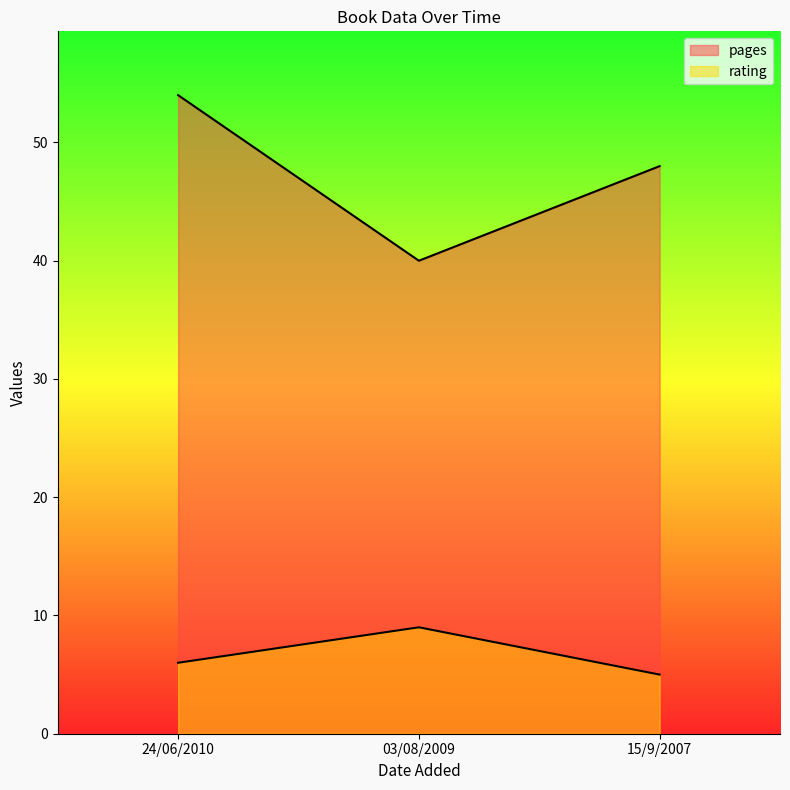

At which category is the sum across all series the highest?

24/06/2010